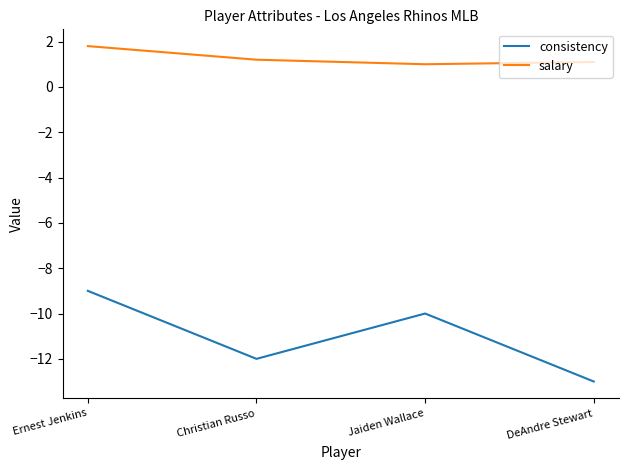

What are all the series names shown in the legend?

consistency, salary